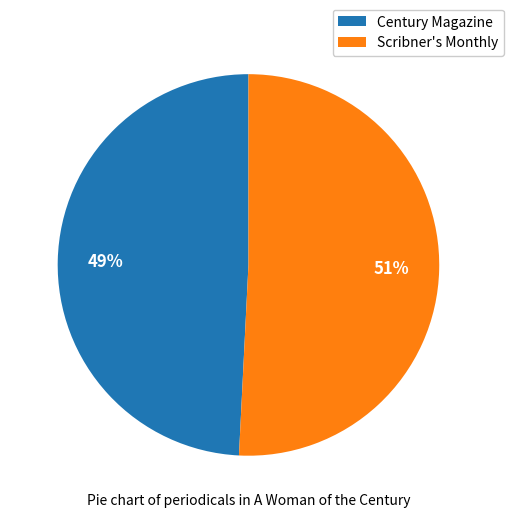

What is the majority slice?

Scribner's Monthly